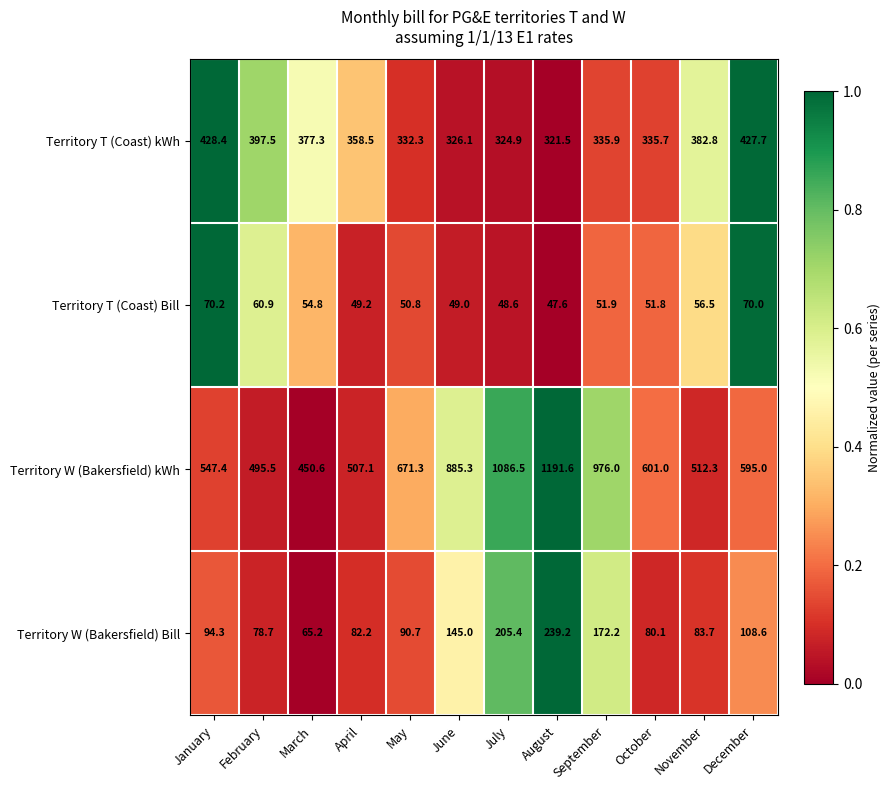

At which category is the sum across all series the highest?

August